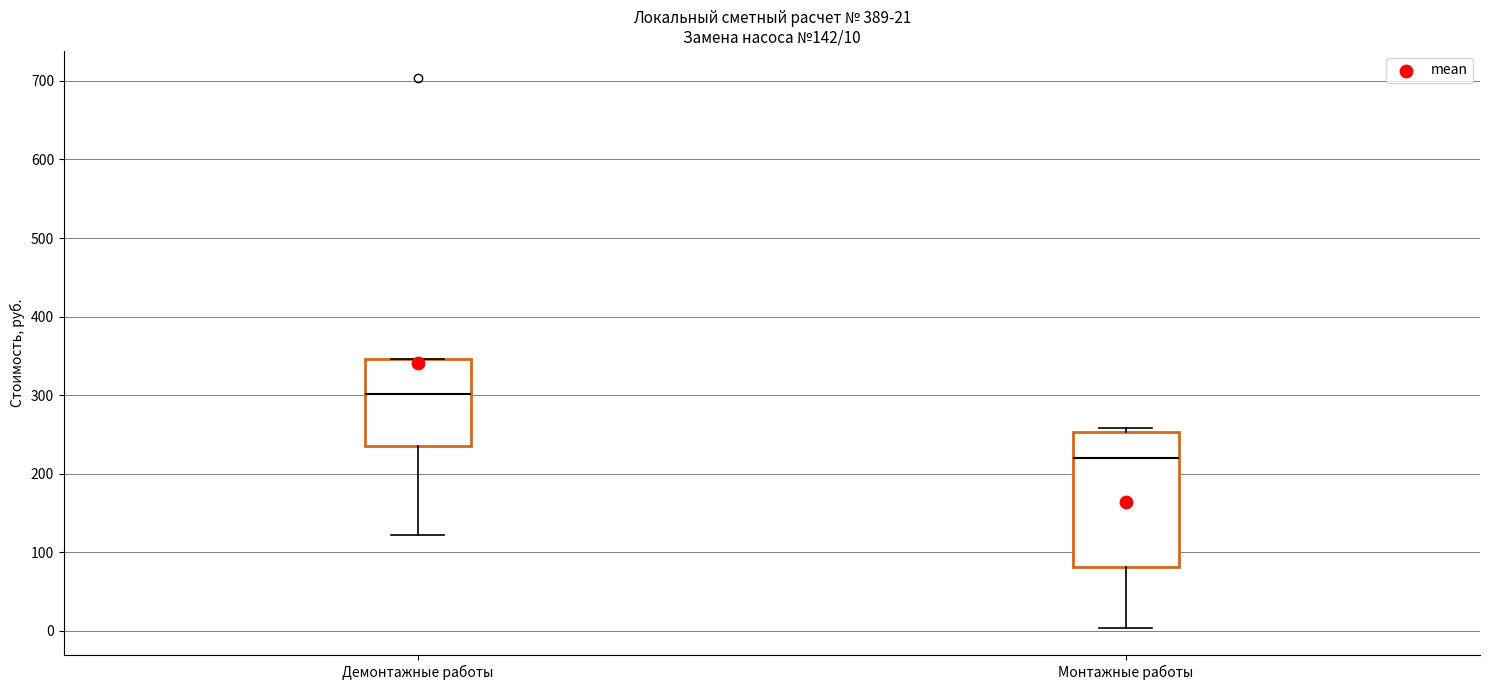

Which box is the tallest, from its lower edge to its upper edge?

Монтажные работы